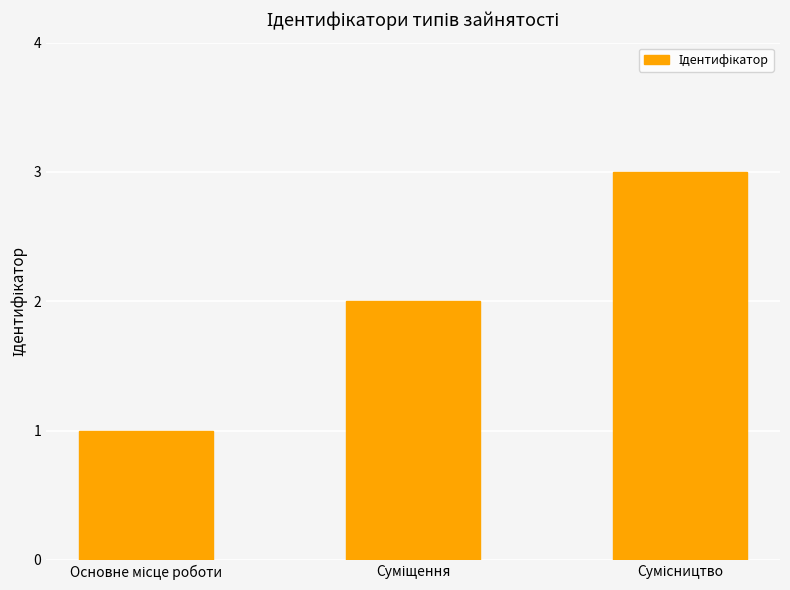

Reading left to right, what are all the values shown in this chart?

1	2	3